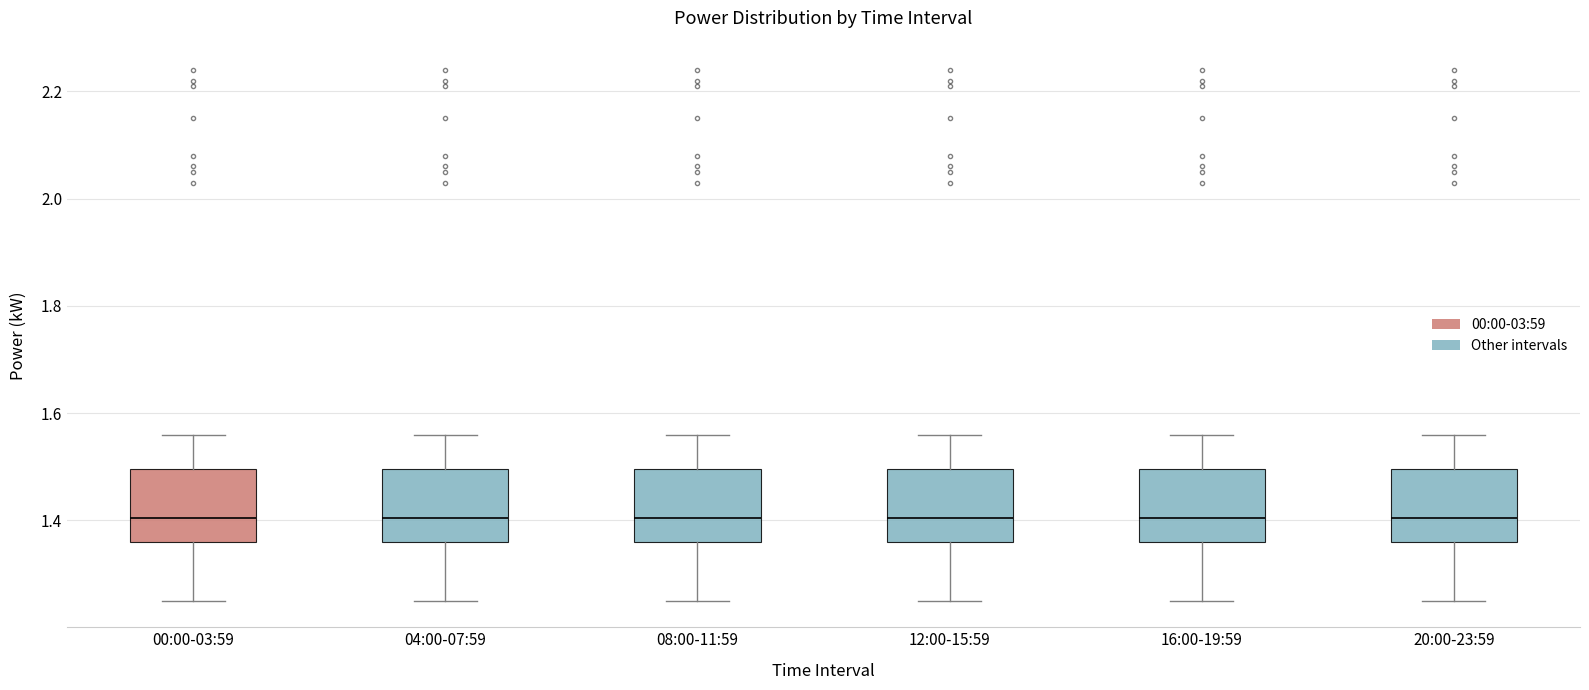

Reading left to right, transcribe this box plot: for each box, give where its median line is, the range the box spans, and where its two whiskers end, as read against the y-axis. The values are not printed on the chart, so give them approximately, as read against the axis.

00:00-03:59: median 1.40, box 1.36 to 1.50, whiskers 1.26 to 1.56
04:00-07:59: median 1.40, box 1.36 to 1.50, whiskers 1.26 to 1.56
08:00-11:59: median 1.40, box 1.36 to 1.50, whiskers 1.26 to 1.56
12:00-15:59: median 1.40, box 1.36 to 1.50, whiskers 1.26 to 1.56
16:00-19:59: median 1.40, box 1.36 to 1.50, whiskers 1.26 to 1.56
20:00-23:59: median 1.40, box 1.36 to 1.50, whiskers 1.26 to 1.56